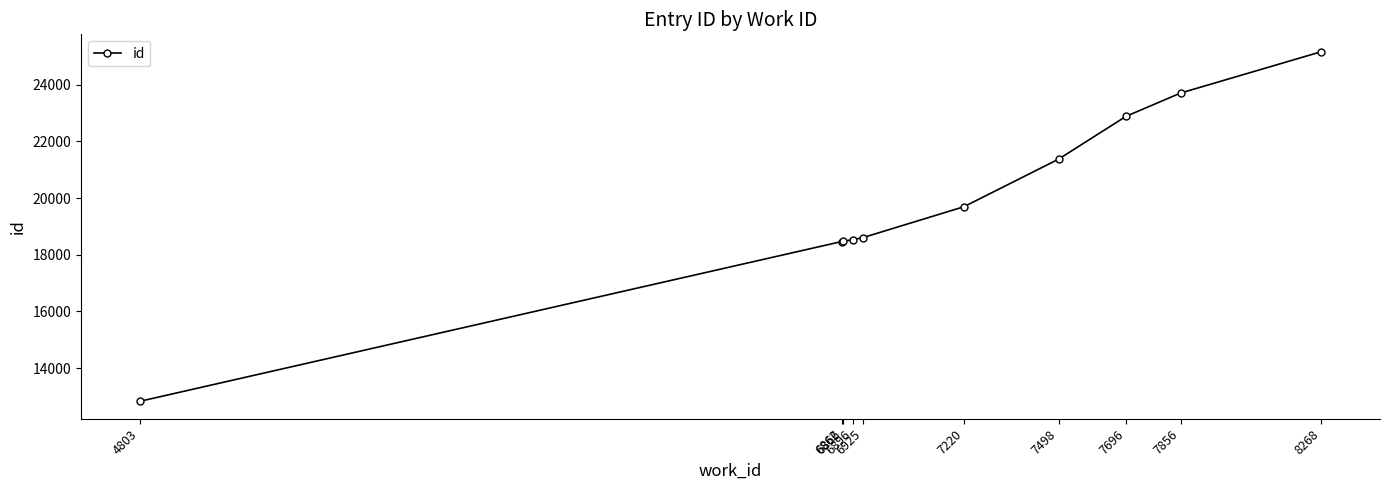

Is it true that the value at 8268 is 25163?

True